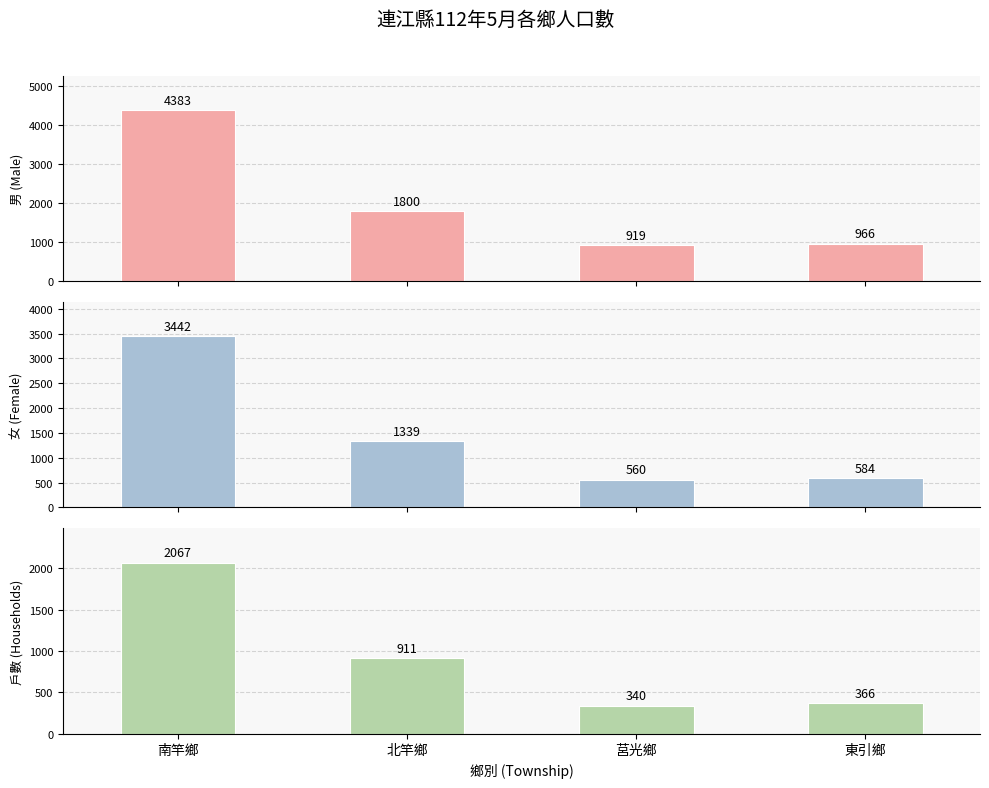

Which series has the largest total across all categories?

男 (Male)